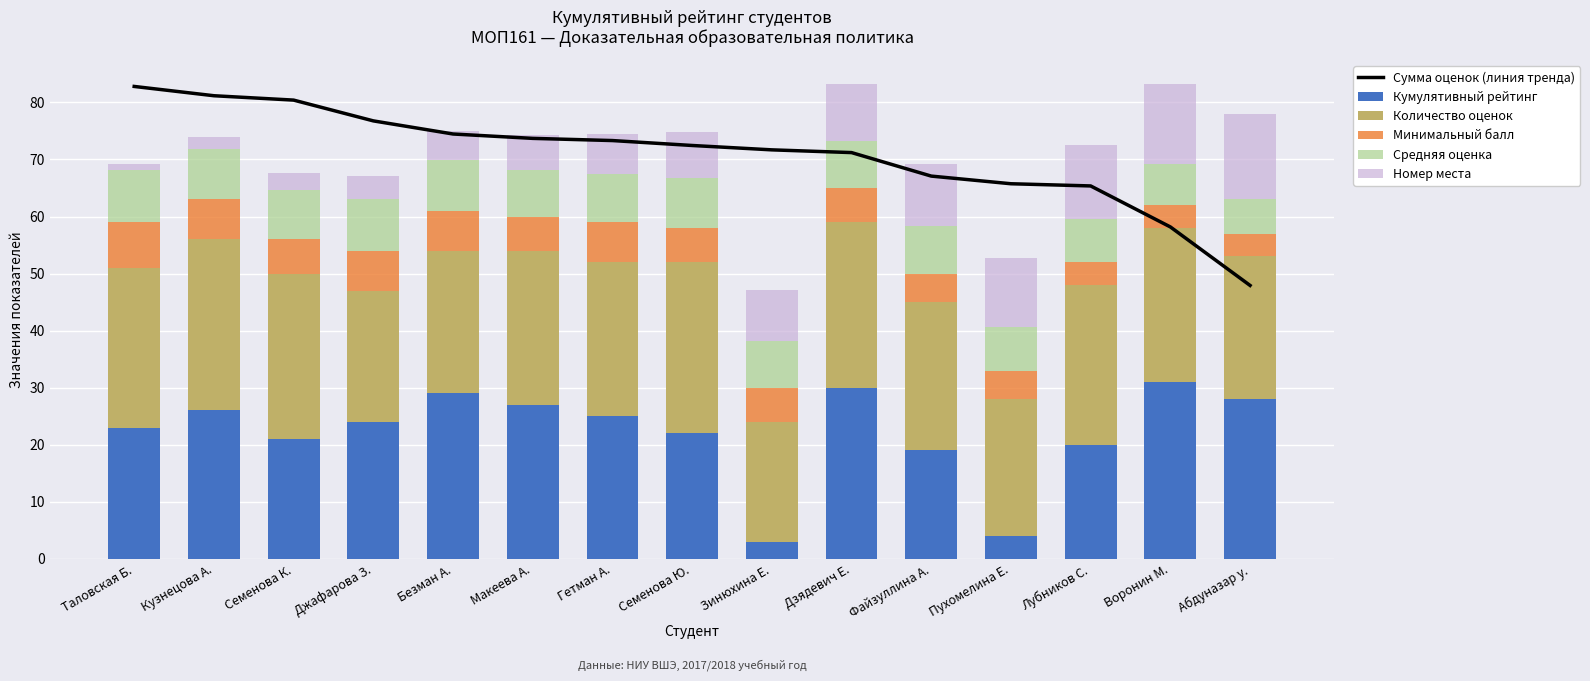

Reading left to right, extract all data points from this chart.

Сумма оценок (линия тренда): Таловская Б.=82.8	Кузнецова А.=81.2	Семенова К.=80.4	Джафарова З.=76.8	Безман А.=74.5	Макеева А.=73.7	Гетман А.=73.3	Семенова Ю.=72.5	Зинюхина Е.=71.7	Дзядевич Е.=71.2	Файзуллина А.=67.1	Пухомелина Е.=65.7	Лубников С.=65.4	Воронин М.=58.2	Абдуназар у.=47.9
Кумулятивный рейтинг: Таловская Б.=23.0	Кузнецова А.=26.0	Семенова К.=21.0	Джафарова З.=24.0	Безман А.=29.0	Макеева А.=27.0	Гетман А.=25.0	Семенова Ю.=22.0	Зинюхина Е.=3.0	Дзядевич Е.=30.0	Файзуллина А.=19.0	Пухомелина Е.=4.0	Лубников С.=20.0	Воронин М.=31.0	Абдуназар у.=28.0
Количество оценок: Таловская Б.=28.0	Кузнецова А.=30.0	Семенова К.=29.0	Джафарова З.=23.0	Безман А.=25.0	Макеева А.=27.0	Гетман А.=27.0	Семенова Ю.=30.0	Зинюхина Е.=21.0	Дзядевич Е.=29.0	Файзуллина А.=26.0	Пухомелина Е.=24.0	Лубников С.=28.0	Воронин М.=27.0	Абдуназар у.=25.0
Минимальный балл: Таловская Б.=8.0	Кузнецова А.=7.0	Семенова К.=6.0	Джафарова З.=7.0	Безман А.=7.0	Макеева А.=6.0	Гетман А.=7.0	Семенова Ю.=6.0	Зинюхина Е.=6.0	Дзядевич Е.=6.0	Файзуллина А.=5.0	Пухомелина Е.=5.0	Лубников С.=4.0	Воронин М.=4.0	Абдуназар у.=4.0
Средняя оценка: Таловская Б.=9.2	Кузнецова А.=8.9	Семенова К.=8.6	Джафарова З.=9.0	Безман А.=8.9	Макеева А.=8.2	Гетман А.=8.5	Семенова Ю.=8.8	Зинюхина Е.=8.1	Дзядевич Е.=8.3	Файзуллина А.=8.3	Пухомелина Е.=7.7	Лубников С.=7.6	Воронин М.=7.1	Абдуназар у.=6.0
Номер места: Таловская Б.=1.0	Кузнецова А.=2.0	Семенова К.=3.0	Джафарова З.=4.0	Безман А.=5.0	Макеева А.=6.0	Гетман А.=7.0	Семенова Ю.=8.0	Зинюхина Е.=9.0	Дзядевич Е.=10.0	Файзуллина А.=11.0	Пухомелина Е.=12.0	Лубников С.=13.0	Воронин М.=14.0	Абдуназар у.=15.0